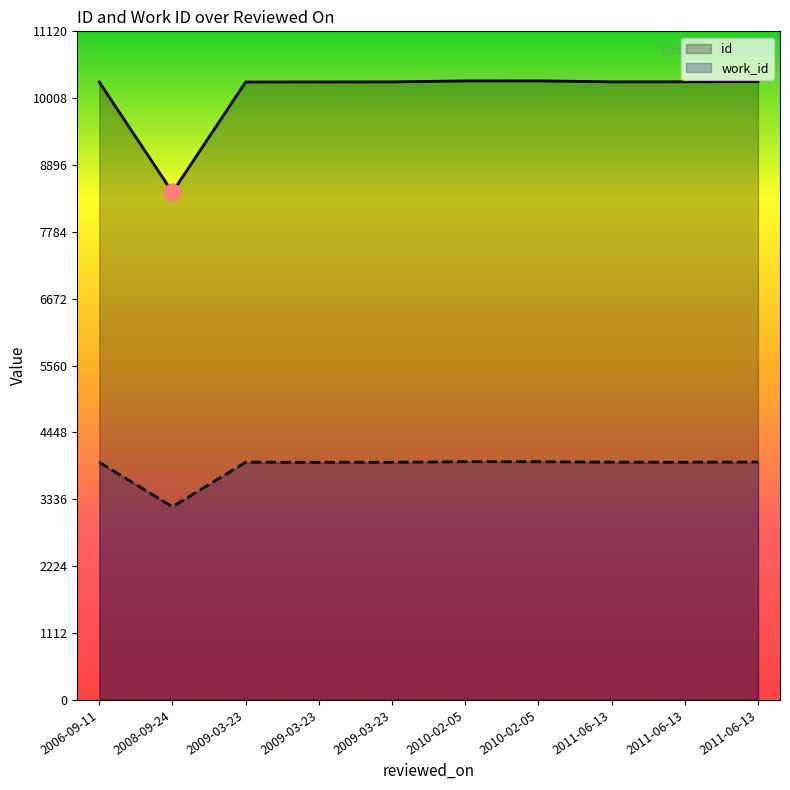

True or false: id has a value of 14491 at 2011-06-13.

False